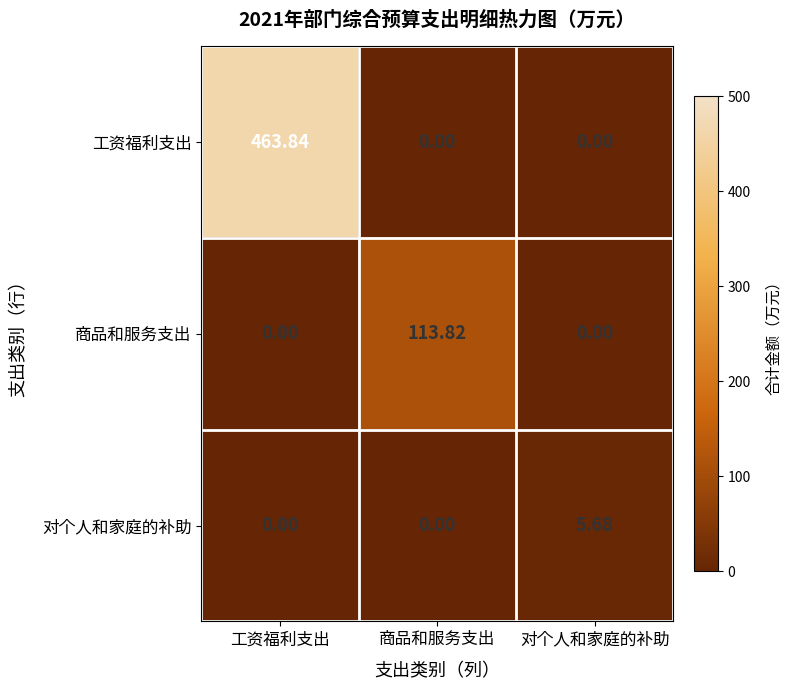

Which series has the largest range (max minus min)?

工资福利支出